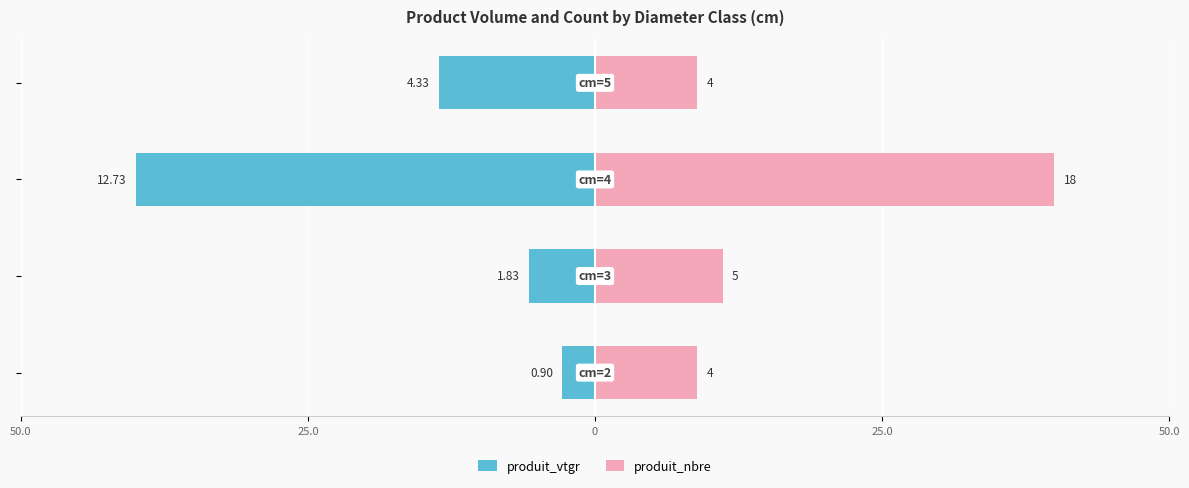

How many series are shown in this chart?

2